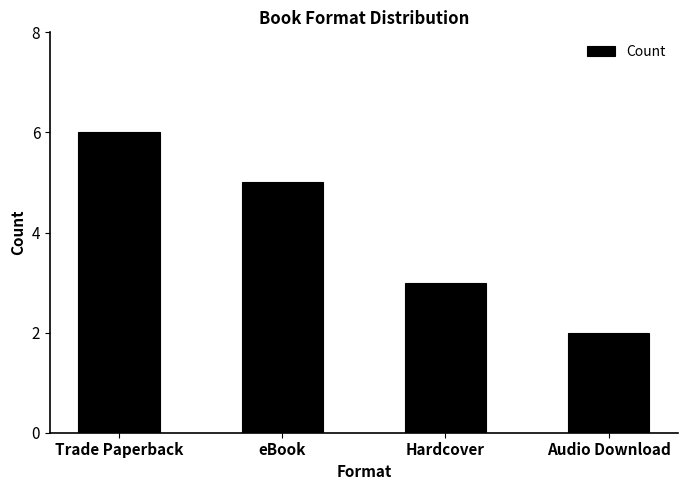

What is the minimum value shown in the chart?

2